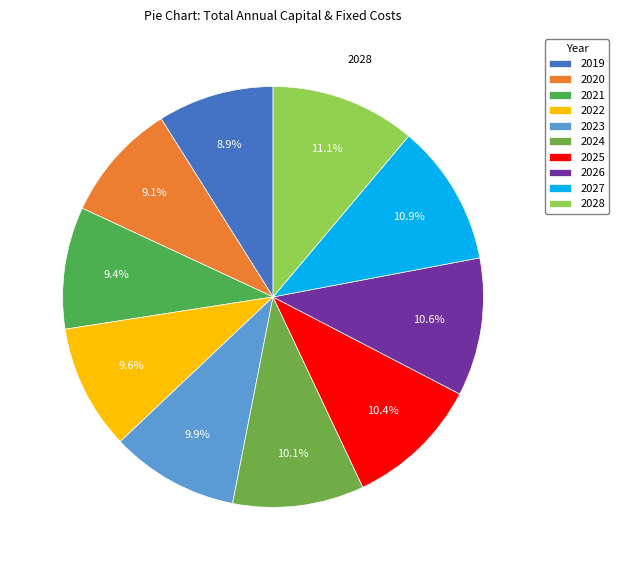

How much of the chart is everything except 2024?

89.9%